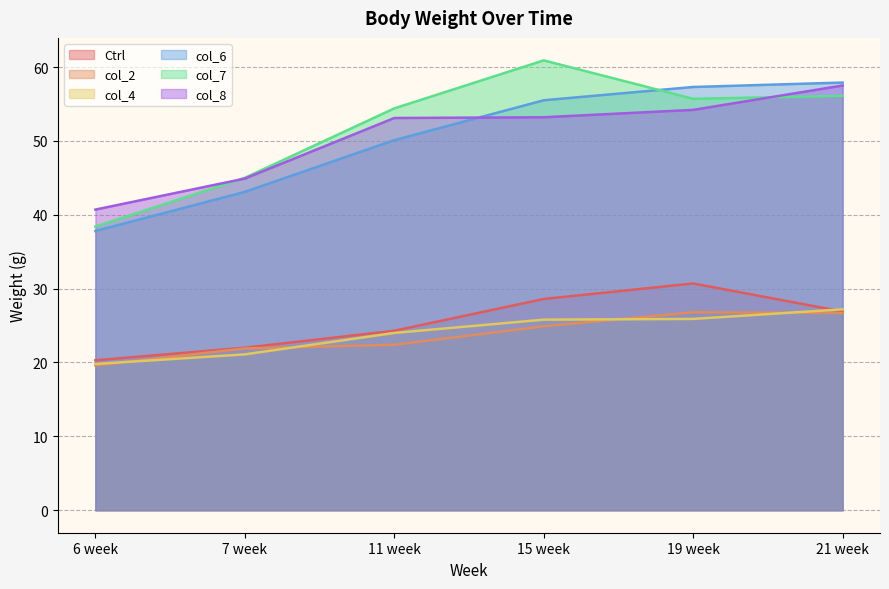

Is it true that col_8 equals 53.2 at 15 week?

True